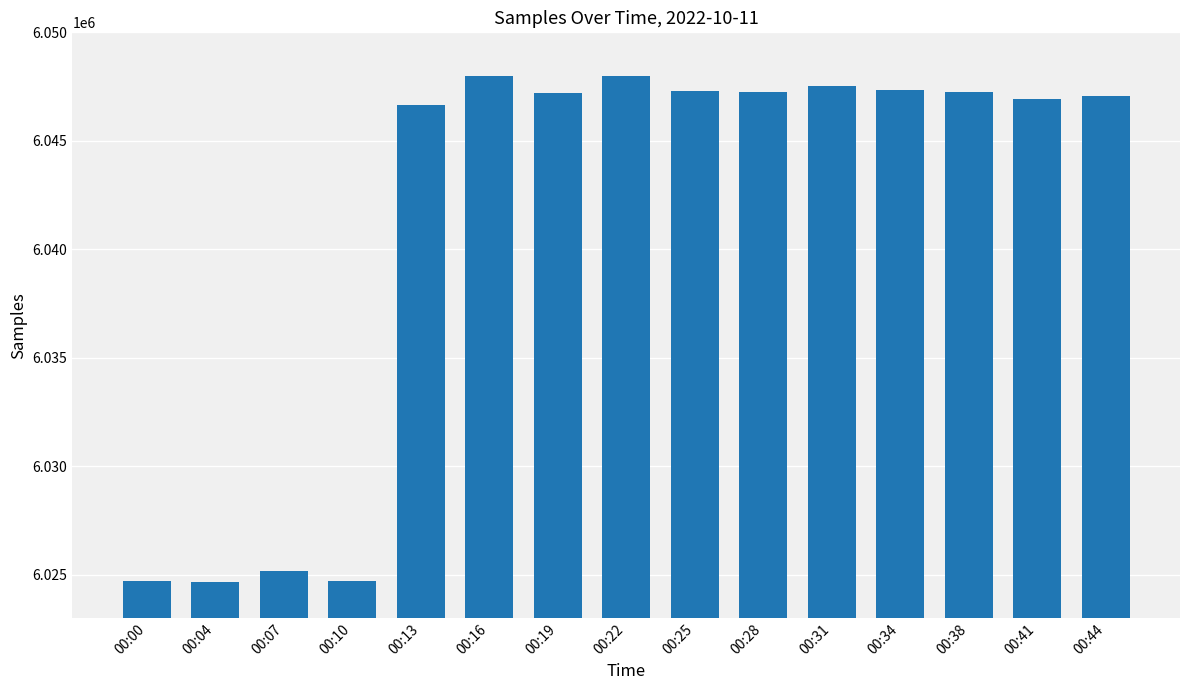

At which label is the value closest to 6036324?

00:13